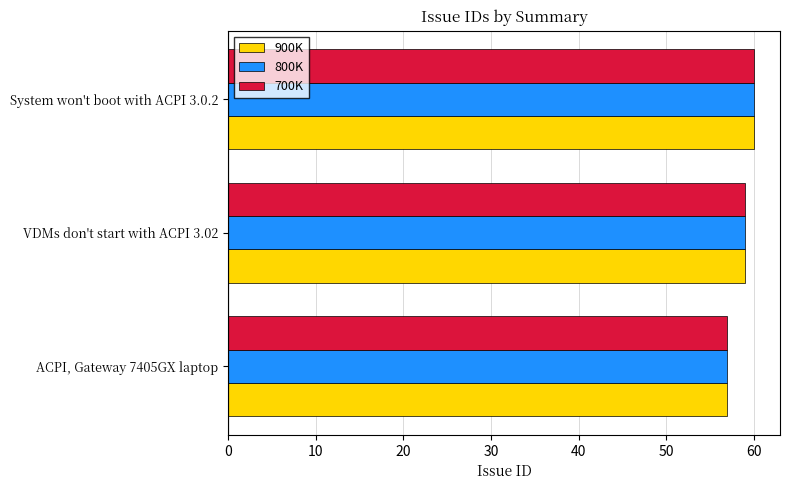

Which category has the lowest value across all series?

ACPI, Gateway 7405GX laptop